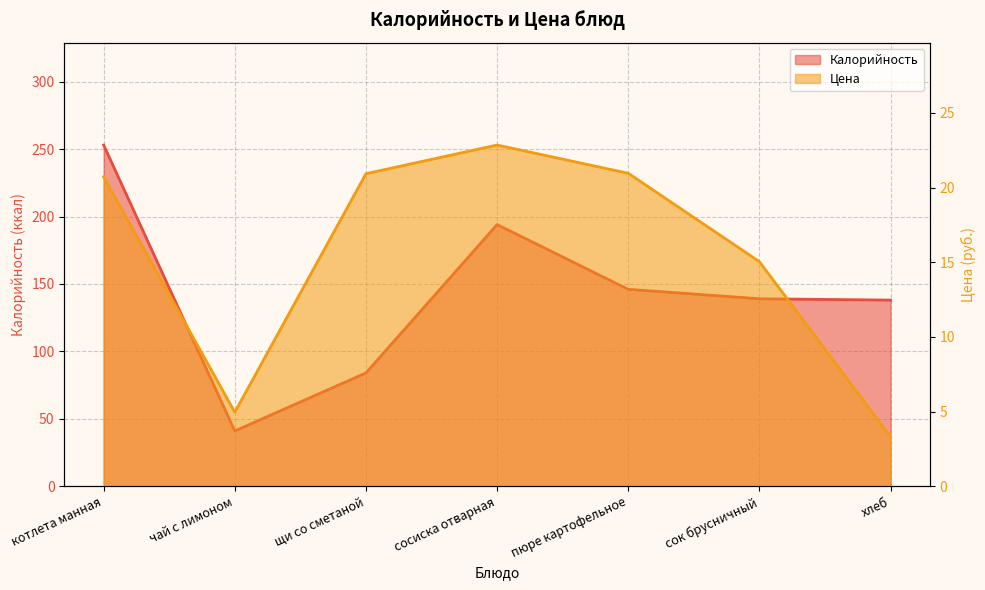

How many distinct data groups are displayed?

2